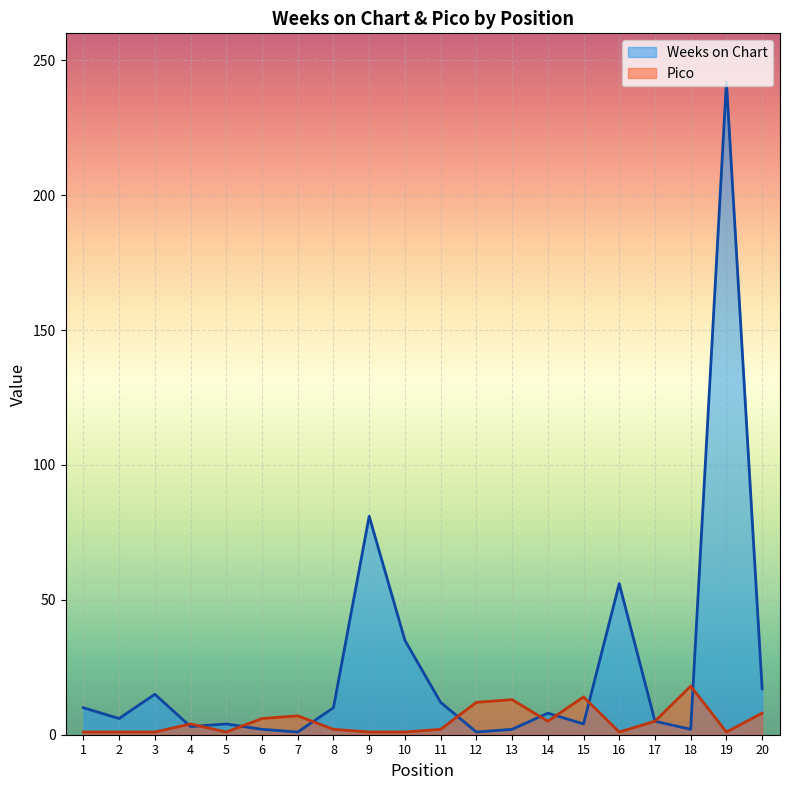

At which label does Weeks on Chart first exceed 8?

1